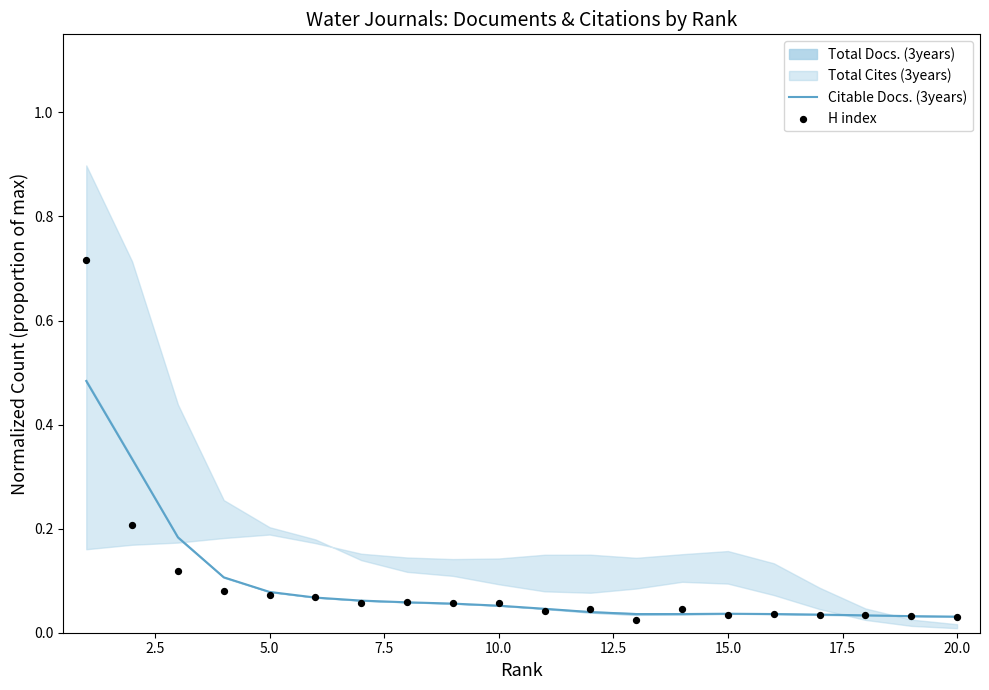

At how many categories does at least one series exceed 0?

20